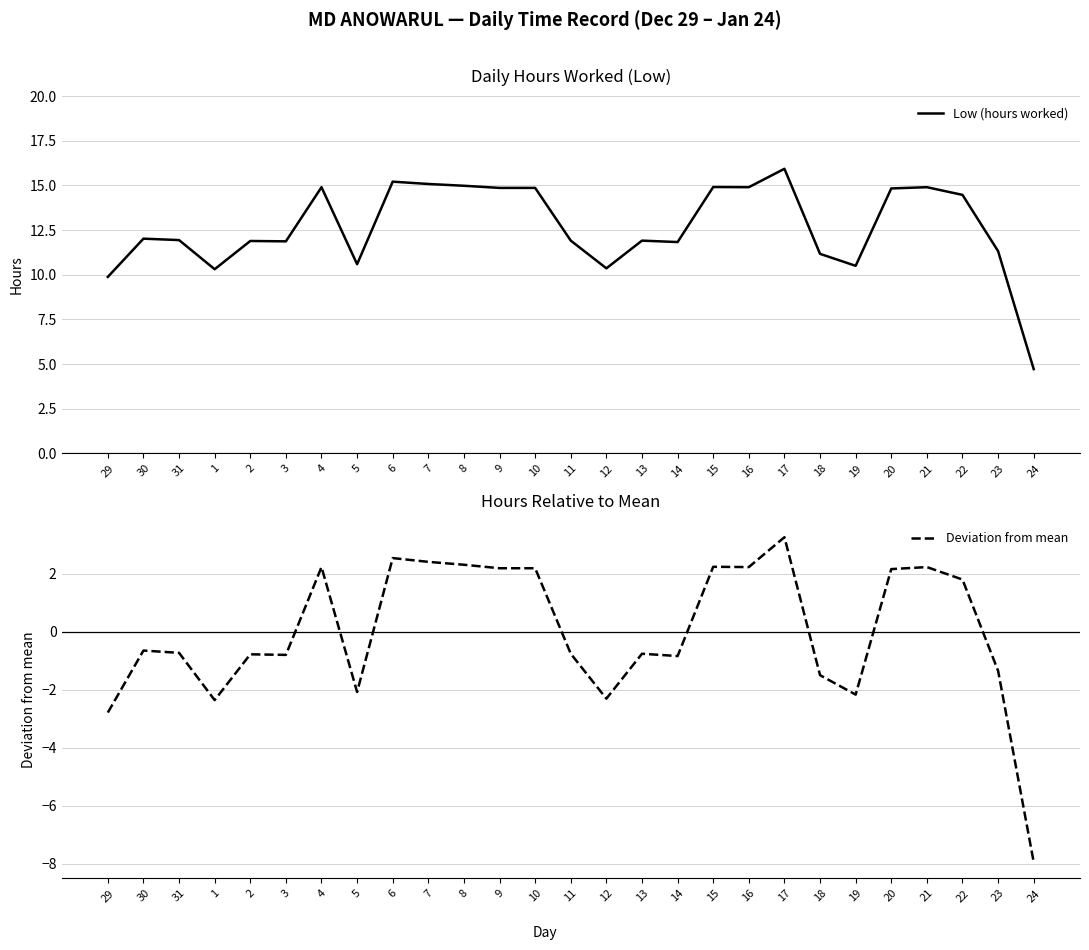

Where is Deviation from mean nearest to the value -2?

5